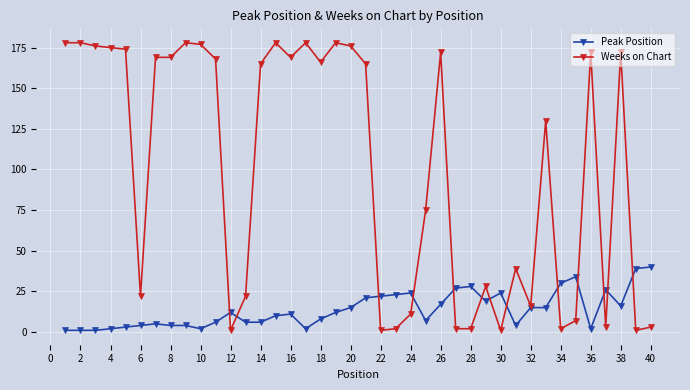

Does the chart have visible grid lines?

Yes